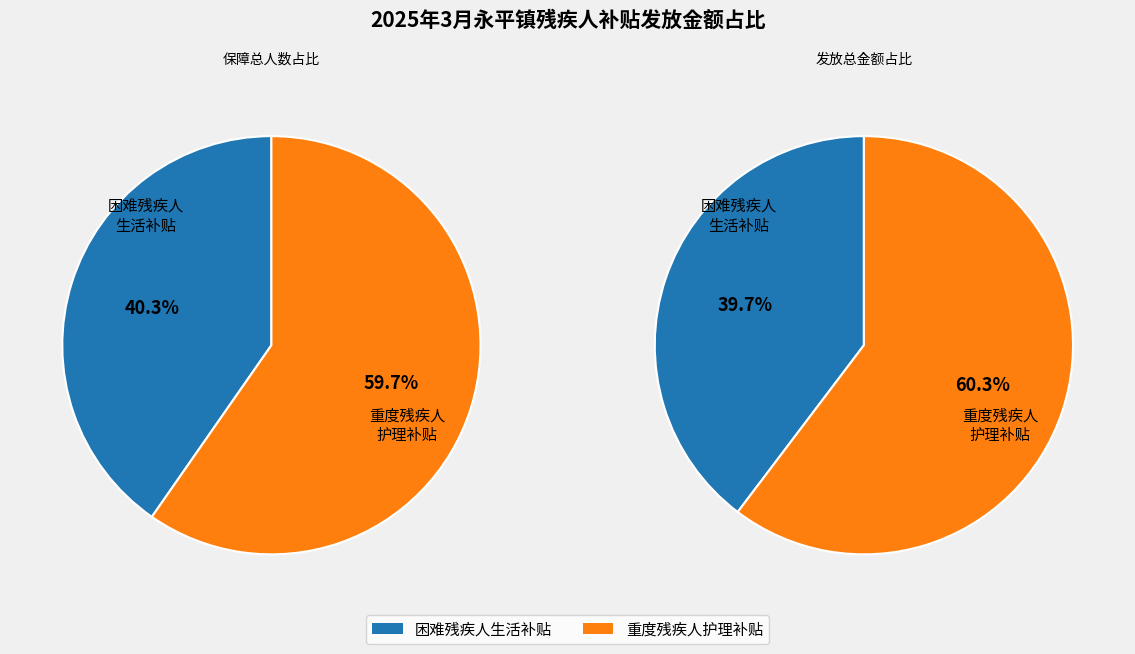

Rank the categories by value from highest to lowest.

重度残疾人护理补贴, 困难残疾人生活补贴